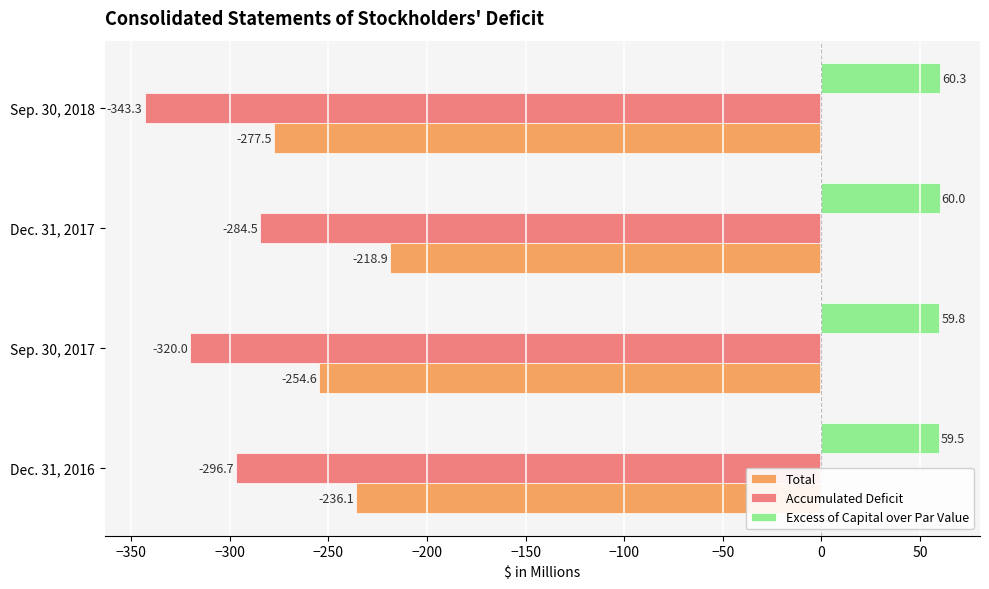

Where is Total nearest to the value -248?

Sep. 30, 2017